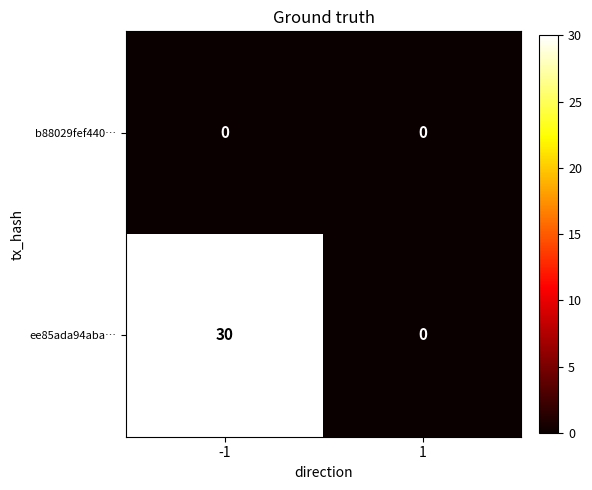

Which series has the widest spread of values?

ee85ada94aba…